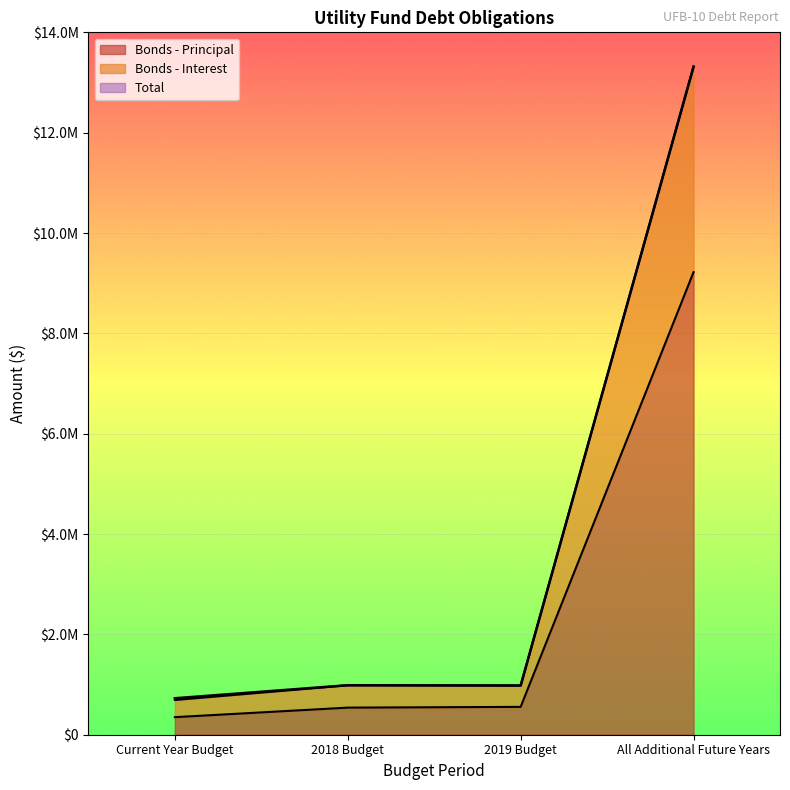

List the series in order of their peak value, lowest first.

Bonds - Principal, Bonds - Interest, Total